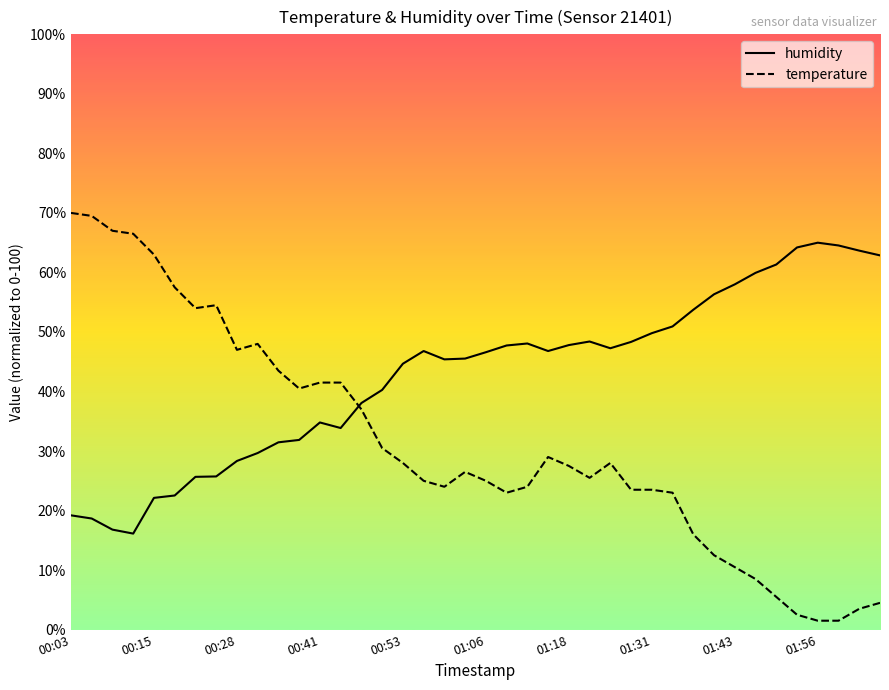

Reading right to left, list all the values displayed in this chart.

humidity: 62.9	63.7	64.5	65.0	64.2	61.3	59.9	58.0	56.3	53.7	50.9	49.8	48.3	47.3	48.4	47.8	46.8	48.1	47.7	46.6	45.5	45.4	46.8	44.7	40.3	38.1	33.9	34.8	31.9	31.5	29.7	28.3	25.7	25.7	22.5	22.1	16.1	16.8	18.7	19.2
temperature: 4.5	3.5	1.5	1.5	2.5	5.5	8.5	10.5	12.5	16.0	23.0	23.5	23.5	28.0	25.5	27.5	29.0	24.0	23.0	25.0	26.5	24.0	25.0	28.0	30.5	37.0	41.5	41.5	40.5	43.5	48.0	47.0	54.5	54.0	57.5	63.0	66.5	67.0	69.5	70.0